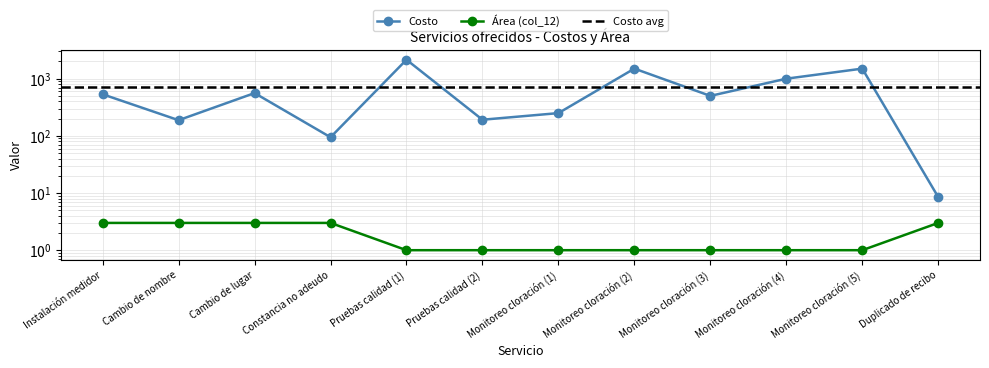

True or false: Área (col_12) and Costo cross at least once.

False